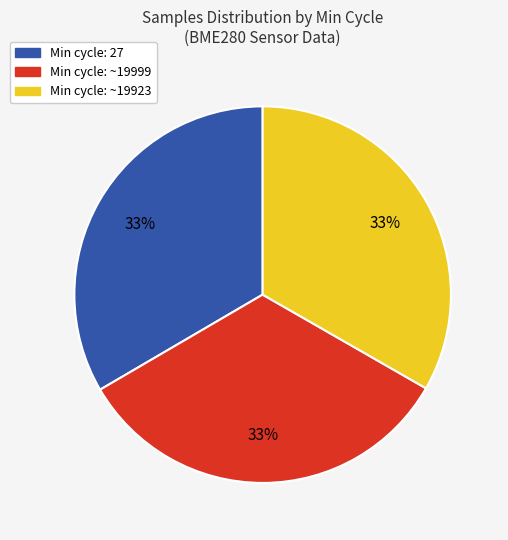

Approximately how many times larger is the value at Min cycle: ~19923 compared to Min cycle: 27?

1.0